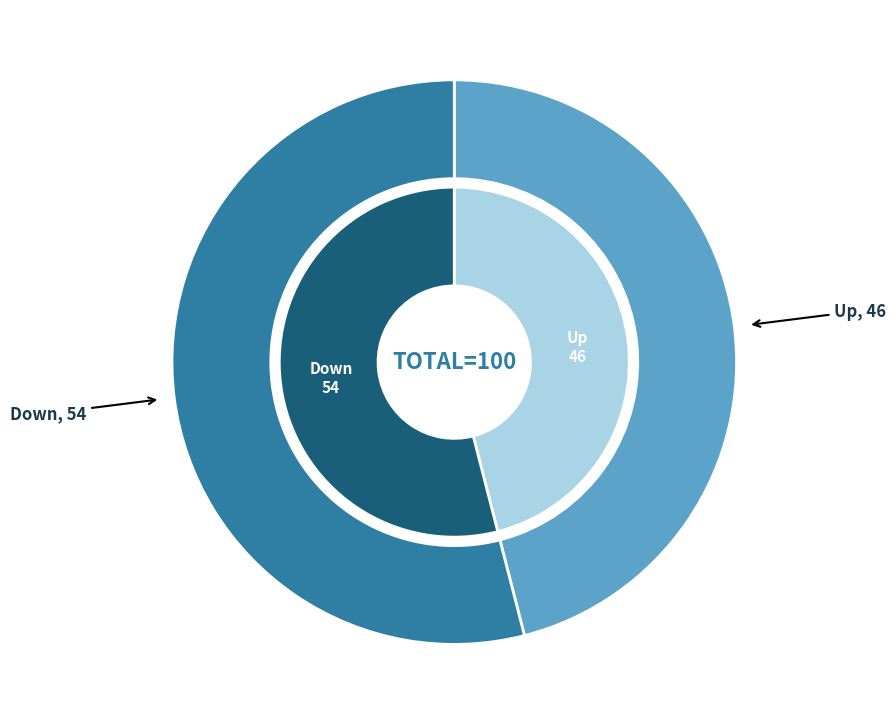

How many slices are in this pie chart?

2